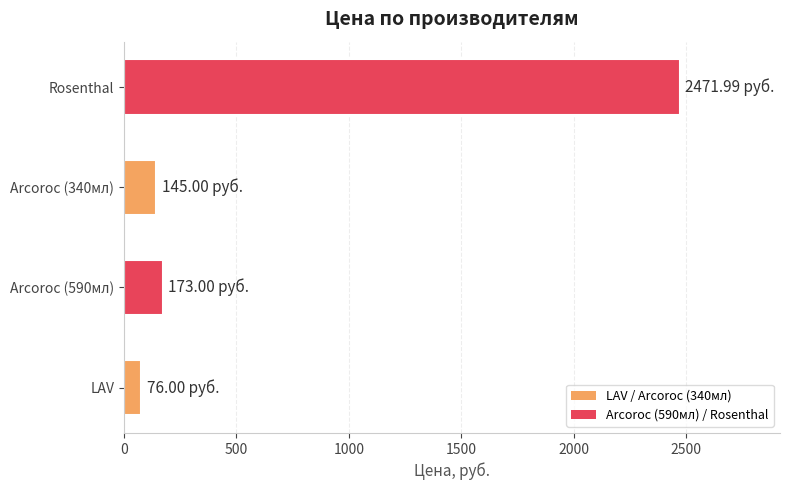

Between LAV and Arcoroc (590мл), which is larger?

Arcoroc (590мл)